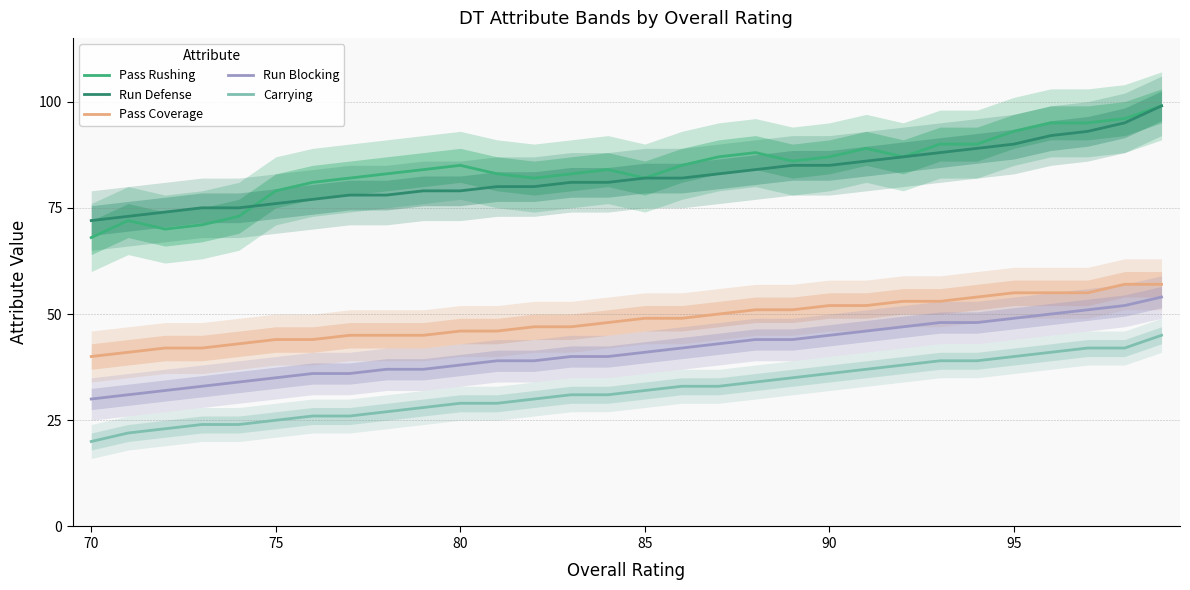

True or false: Carrying and Run Defense intersect in this chart.

False